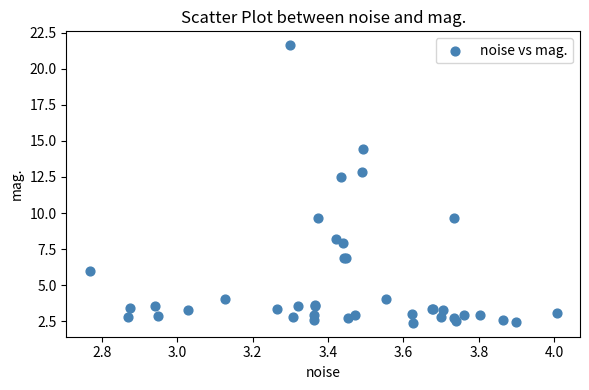

What Y value in the scatter plot is closest to 12?

12.5